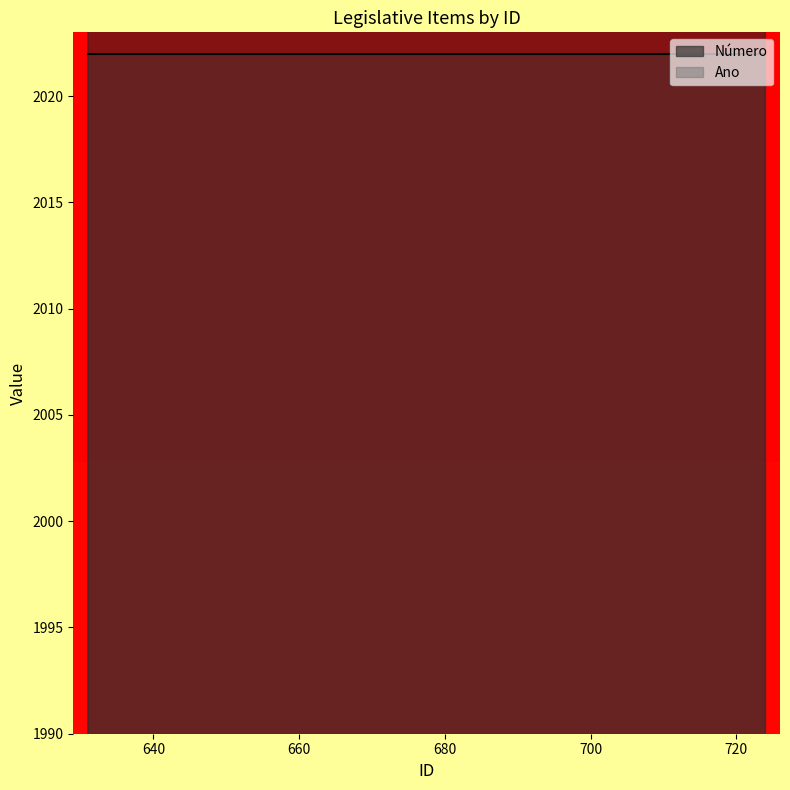

How many data points does each series have?

40